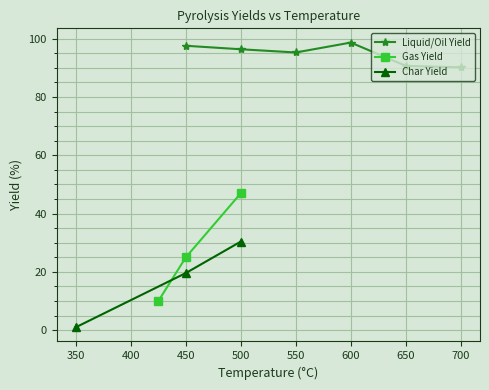

The value of Liquid/Oil Yield at 450 is 40.6. True or false?

False